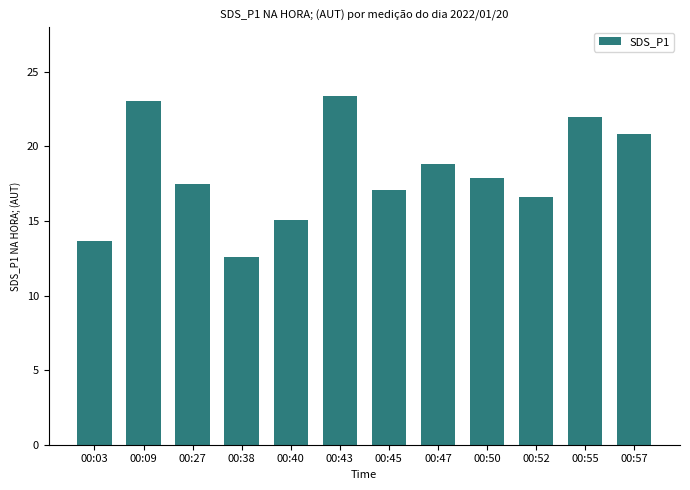

At which label is the value closest to 17?

00:45